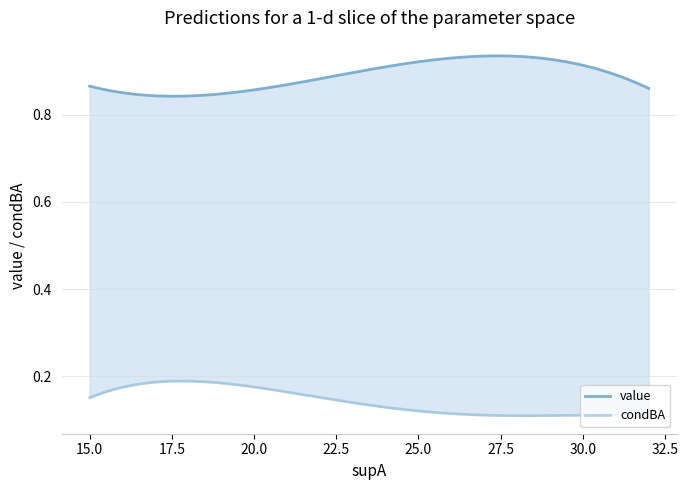

Is it true that value equals 0.9 at 1?

True